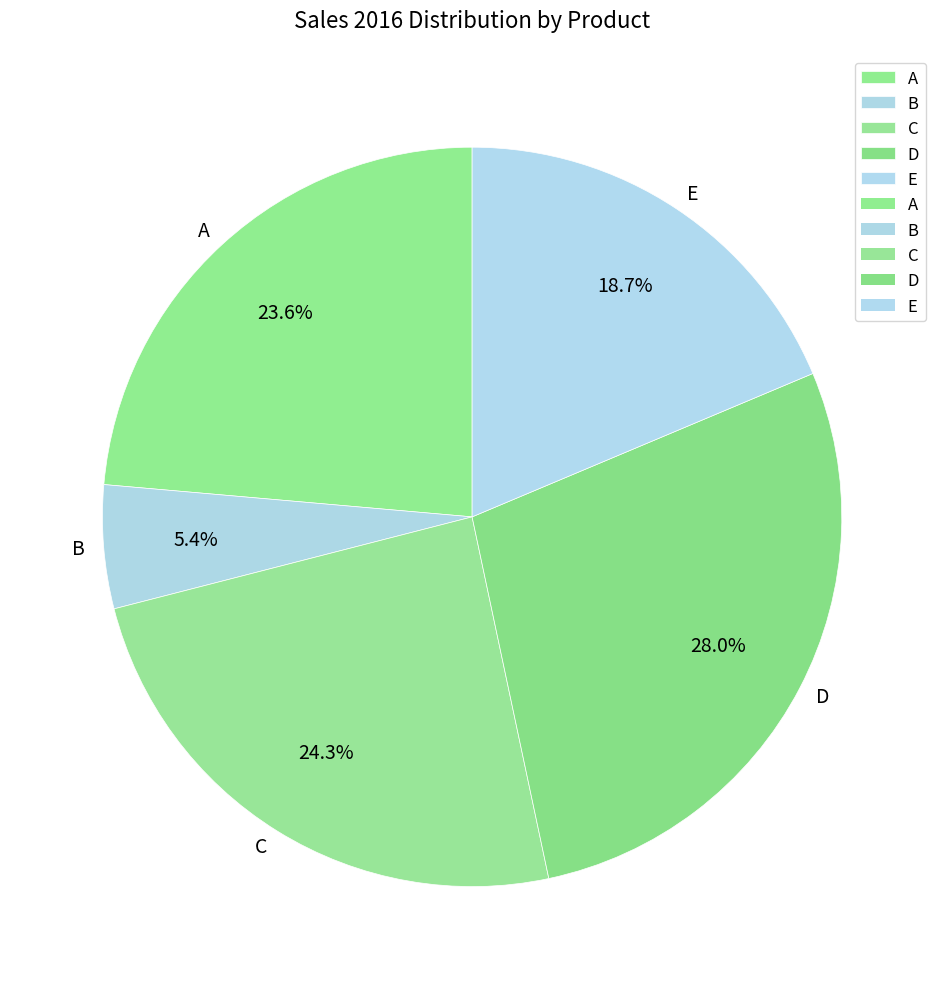

What percentage is the B slice, to the nearest percent?

5%